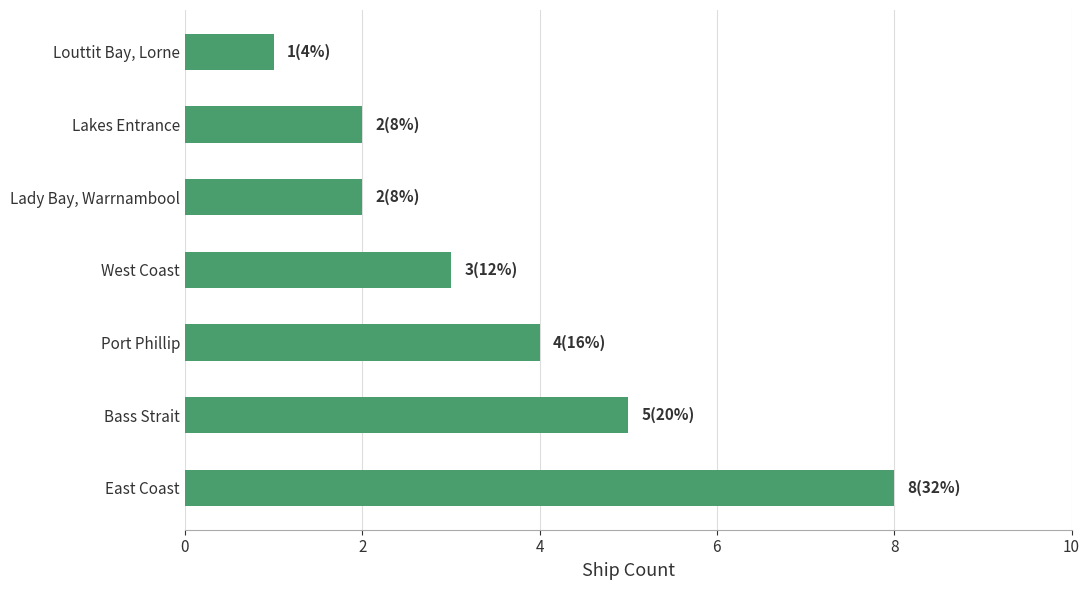

What is the maximum value shown in the chart?

8